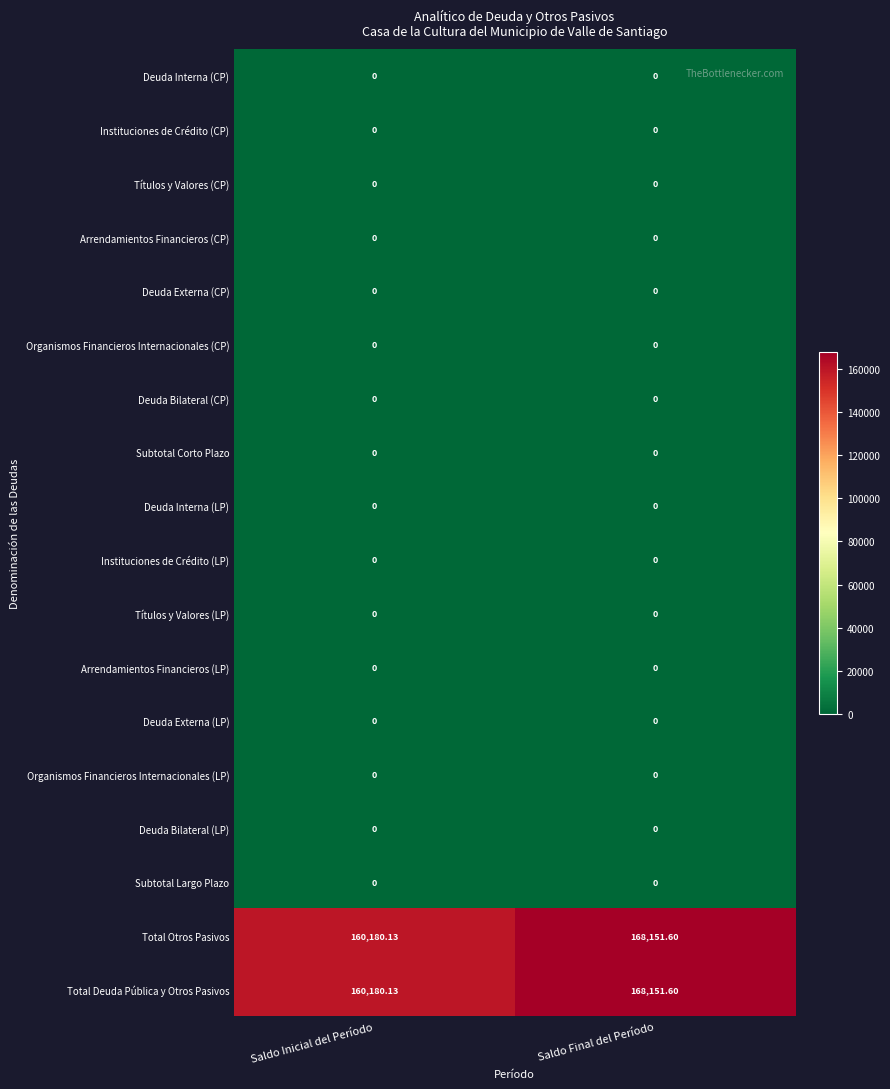

What is the spread (max minus min) of values at Saldo Final del Período?

168151.6